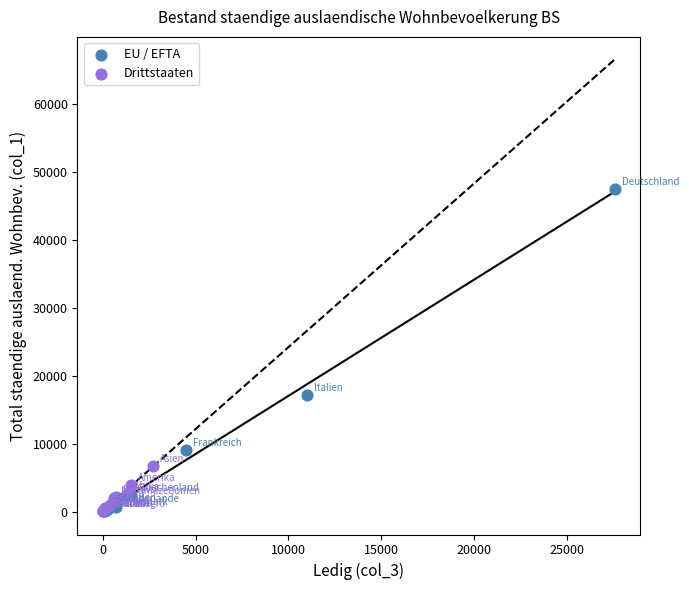

Which series has the largest Y range (max minus min)?

EU / EFTA